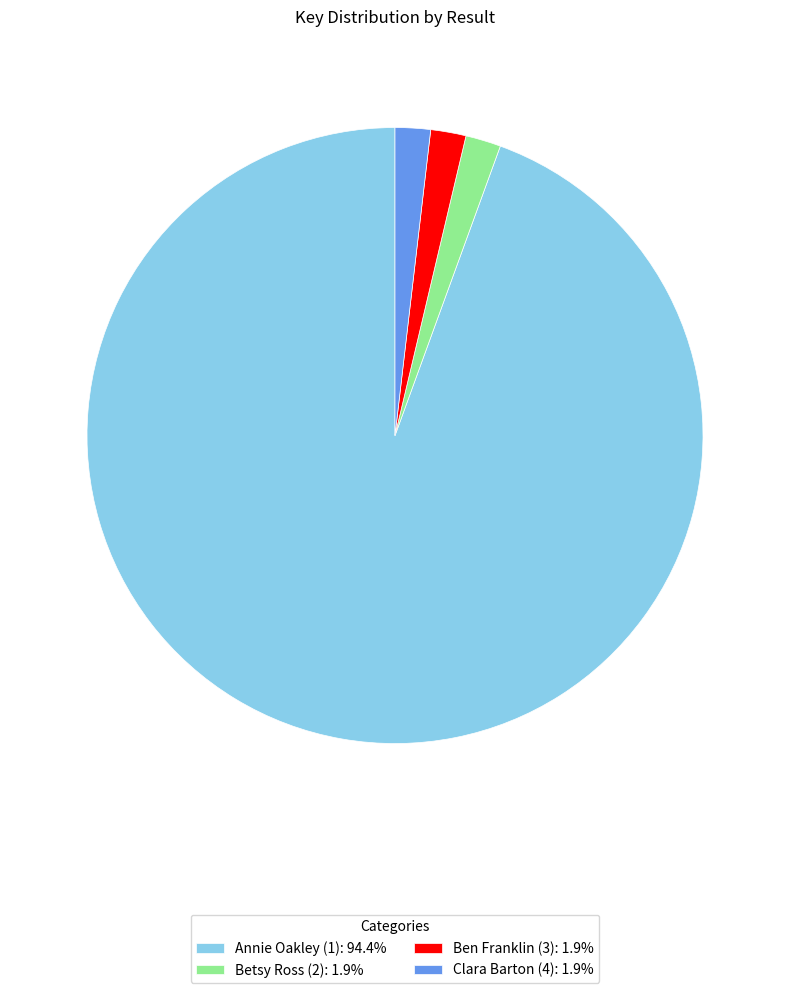

Count the number of slices in the pie.

4